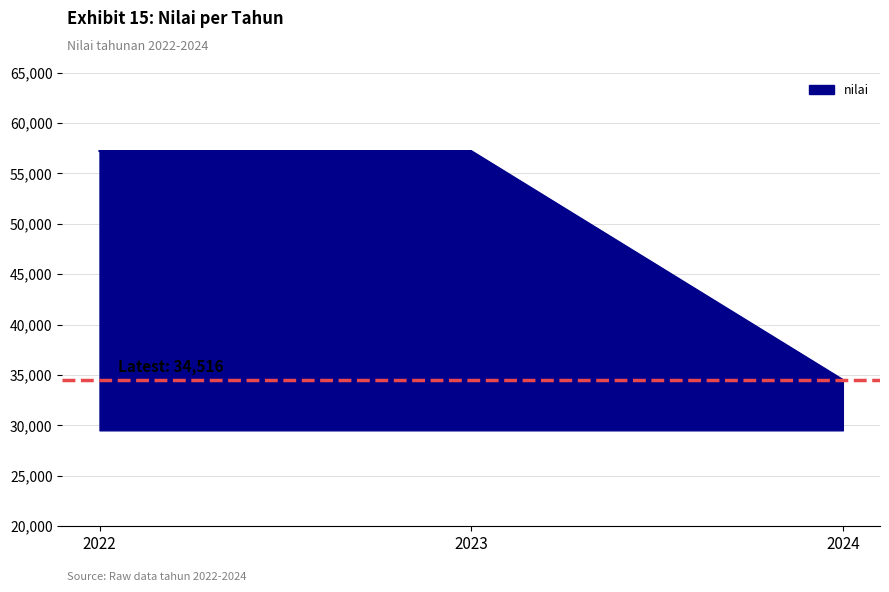

The value at 2023 is 94857. True or false?

False